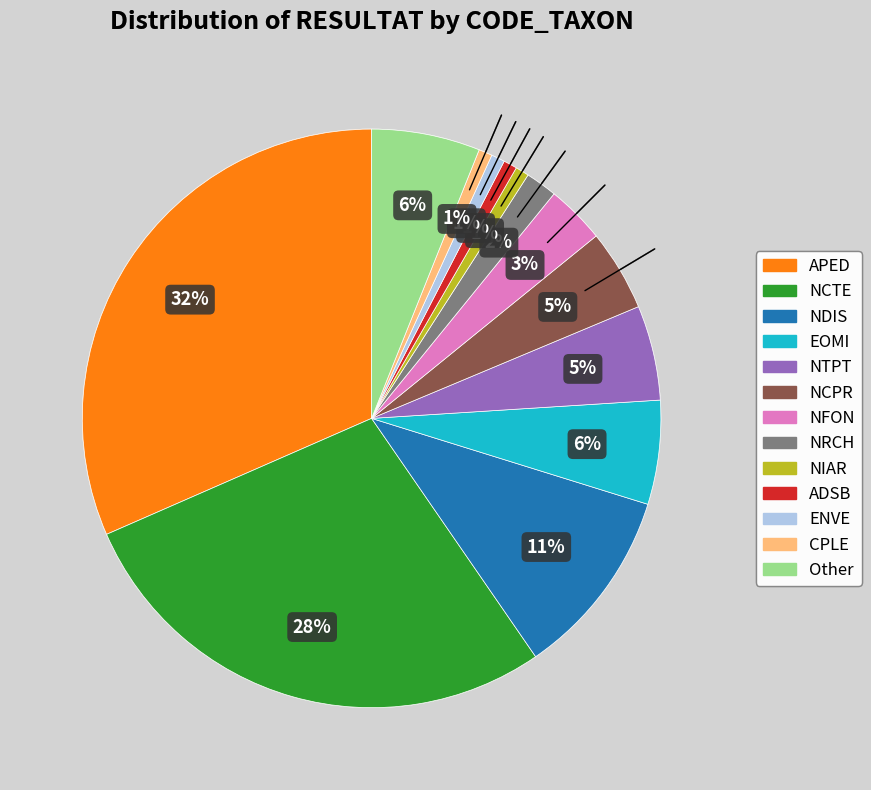

Which has a higher value, NRCH or NTPT?

NTPT